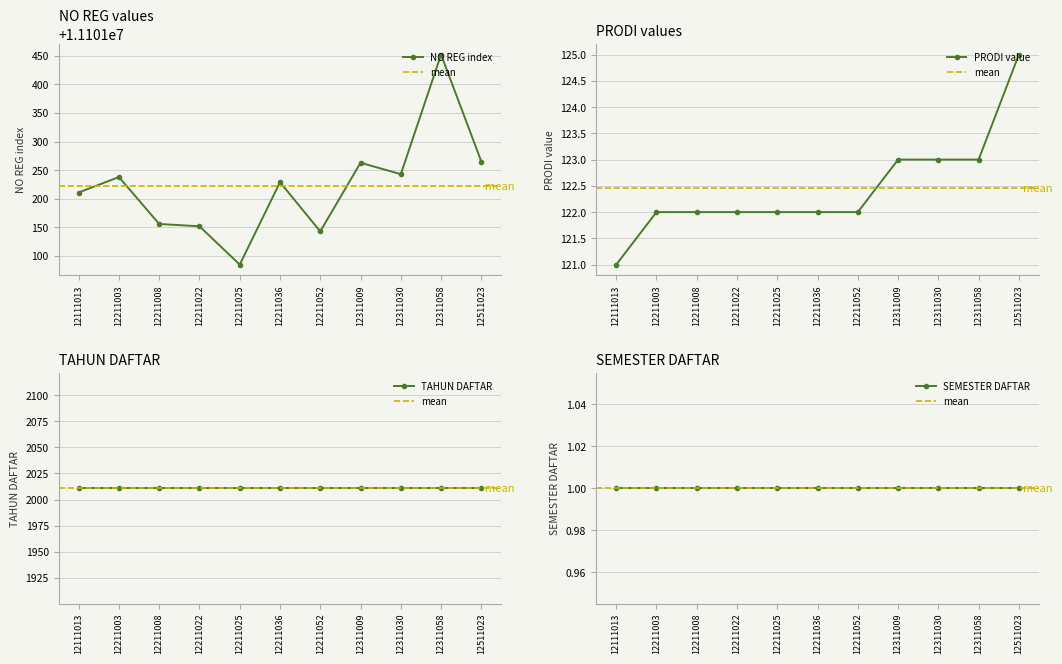

Which category has the lowest value in the PRODI series?

12111013